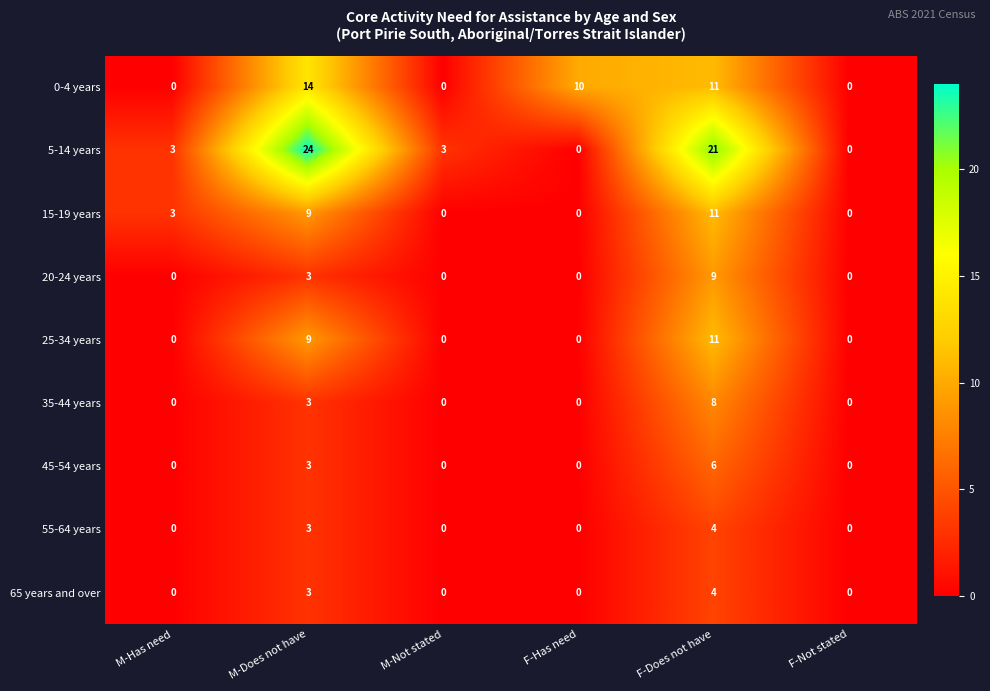

The value of 0-4 years at F-Does not have is 6. True or false?

False